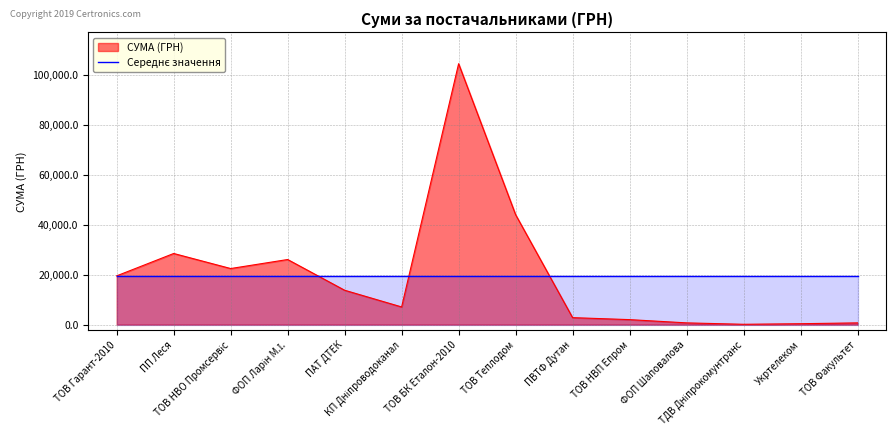

What is the average value?

19457.5